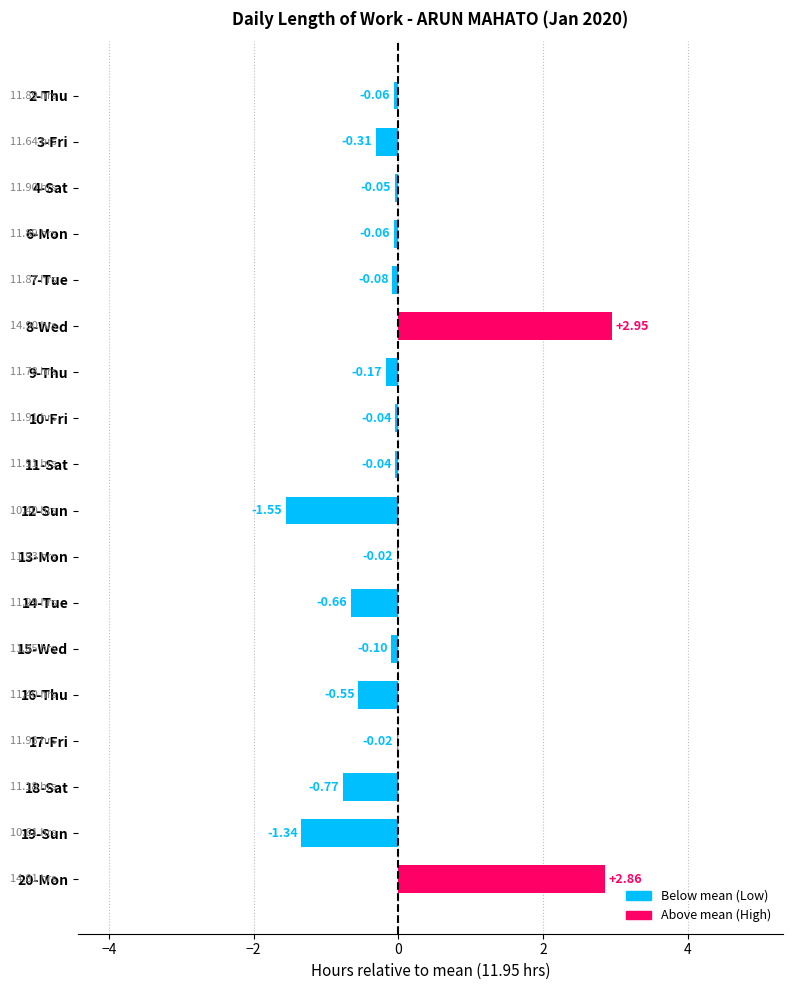

What is the change in value from 8-Wed to 11-Sat?

-3.0